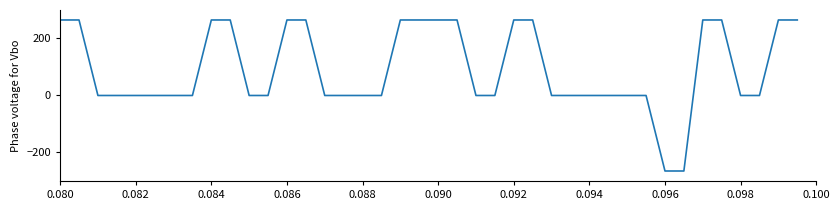

What is the difference between the maximum and minimum values?

530